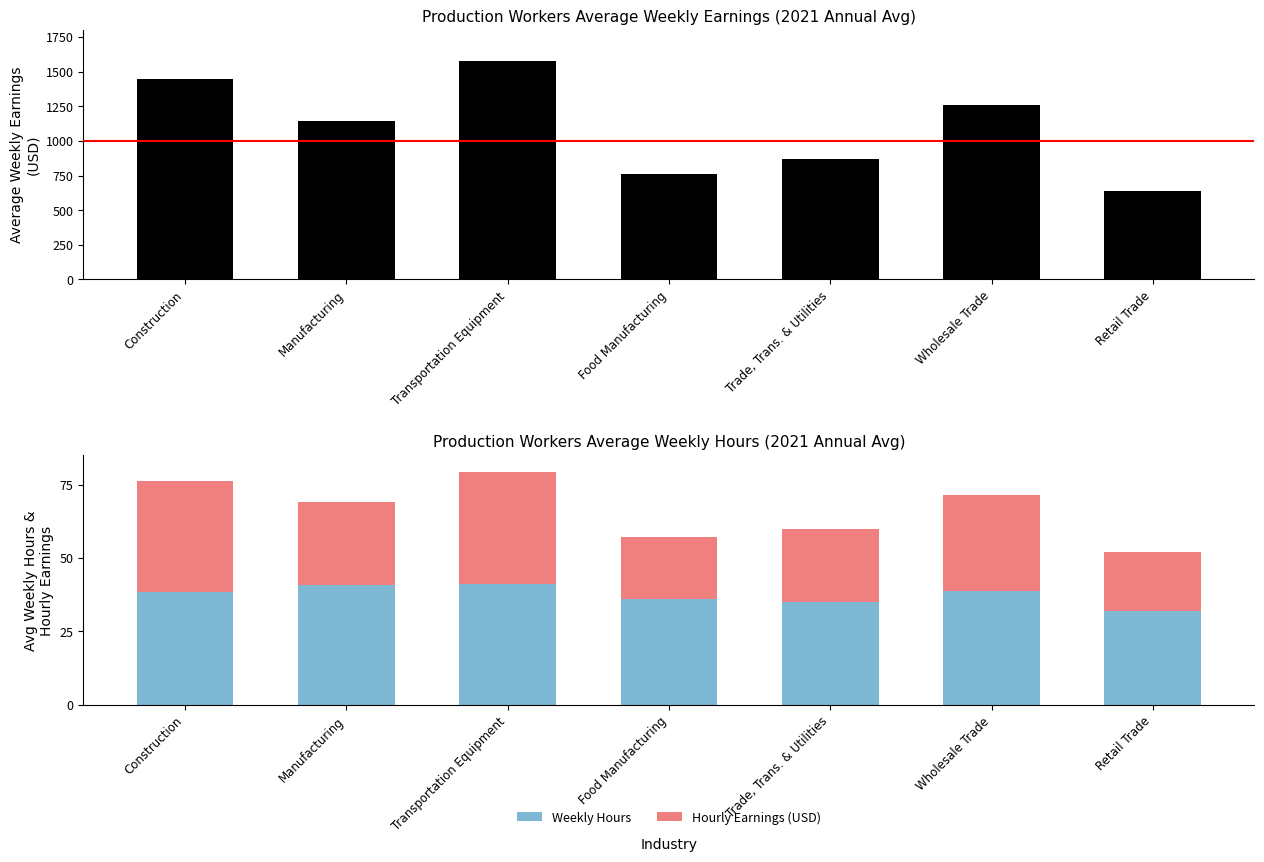

What is the approximate value of Weekly Hours at Manufacturing?

40.9